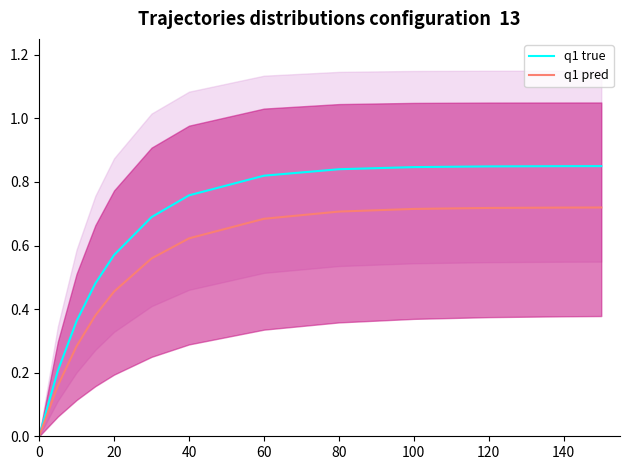

Is the value of q1 true at 20 greater than the value of q1 pred at 120?

No